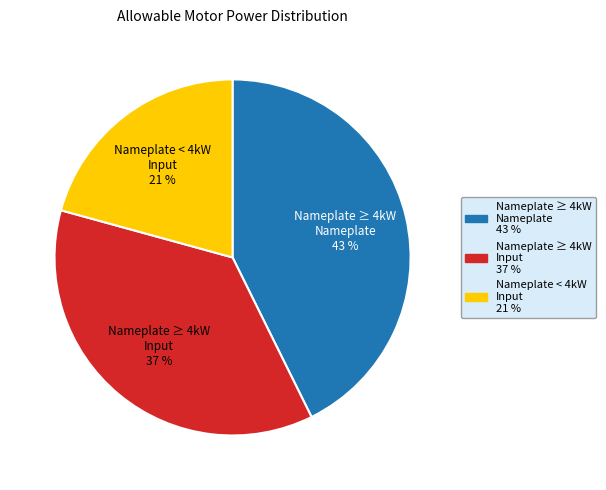

To the nearest percent, what is the average slice percentage?

33%